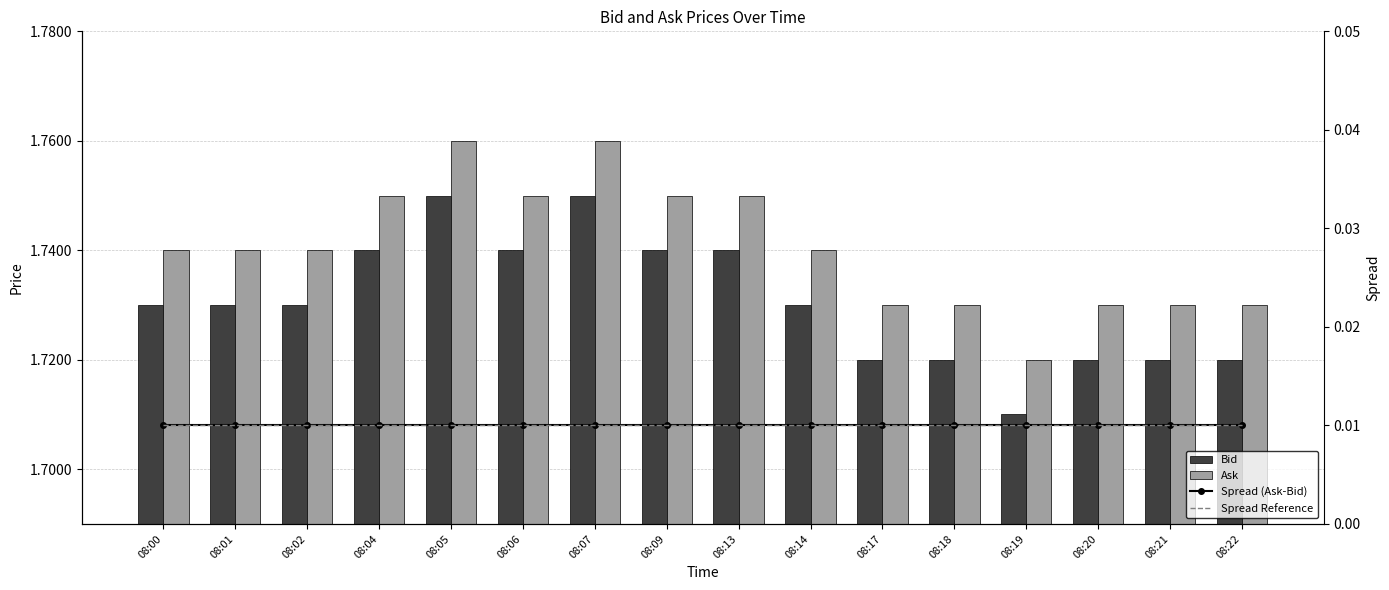

Reading left to right, list all the values displayed in this chart.

Bid: 08:00=1.7	08:01=1.7	08:02=1.7	08:04=1.7	08:05=1.8	08:06=1.7	08:07=1.8	08:09=1.7	08:13=1.7	08:14=1.7	08:17=1.7	08:18=1.7	08:19=1.7	08:20=1.7	08:21=1.7	08:22=1.7
Ask: 08:00=1.7	08:01=1.7	08:02=1.7	08:04=1.8	08:05=1.8	08:06=1.8	08:07=1.8	08:09=1.8	08:13=1.8	08:14=1.7	08:17=1.7	08:18=1.7	08:19=1.7	08:20=1.7	08:21=1.7	08:22=1.7
Spread (Ask-Bid): 08:00=0.0	08:01=0.0	08:02=0.0	08:04=0.0	08:05=0.0	08:06=0.0	08:07=0.0	08:09=0.0	08:13=0.0	08:14=0.0	08:17=0.0	08:18=0.0	08:19=0.0	08:20=0.0	08:21=0.0	08:22=0.0
Spread Reference: 08:00=0.0	08:01=0.0	08:02=0.0	08:04=0.0	08:05=0.0	08:06=0.0	08:07=0.0	08:09=0.0	08:13=0.0	08:14=0.0	08:17=0.0	08:18=0.0	08:19=0.0	08:20=0.0	08:21=0.0	08:22=0.0